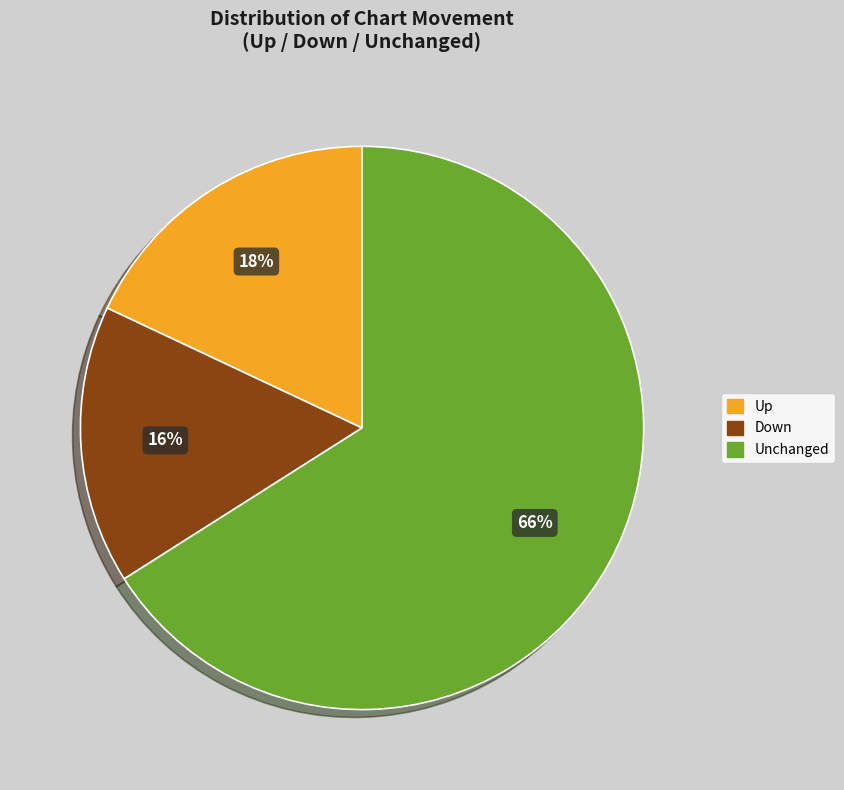

Is there any slice that represents more than half of the pie?

Yes